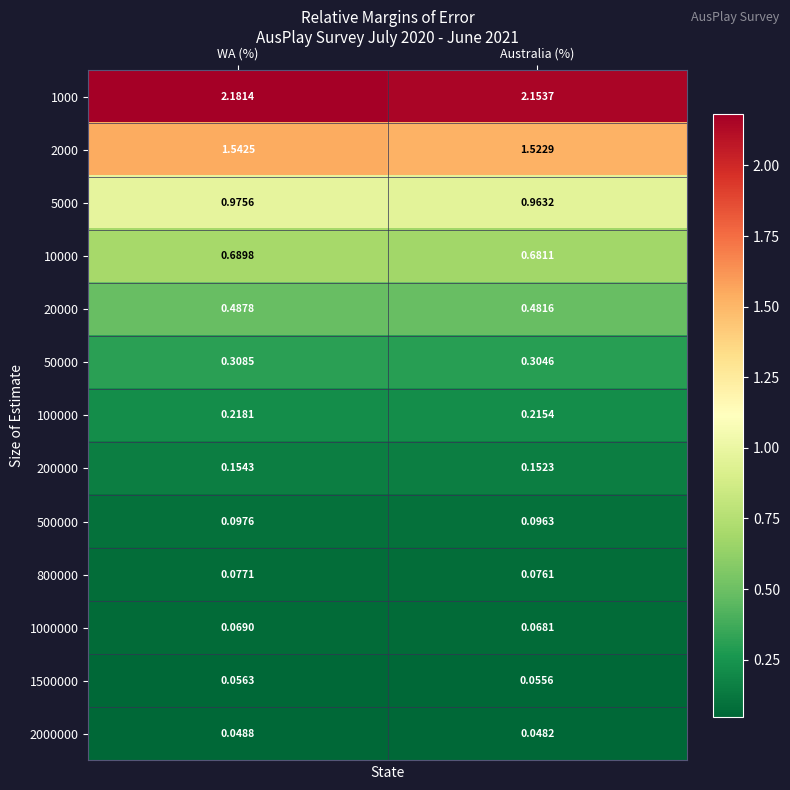

How many data points does each series have?

2